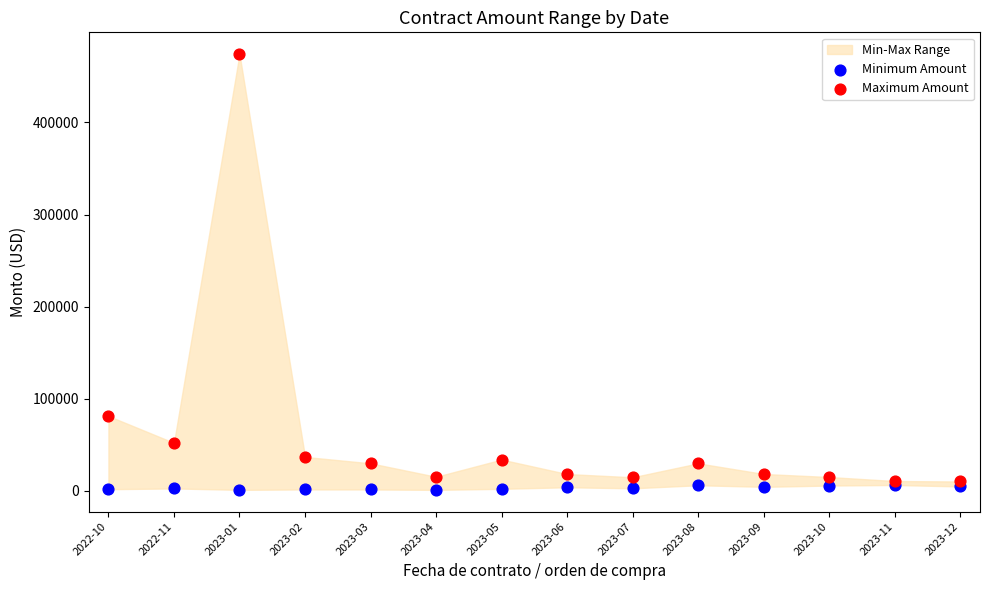

Across all series, what Y value is closest to 237630?

81271.0